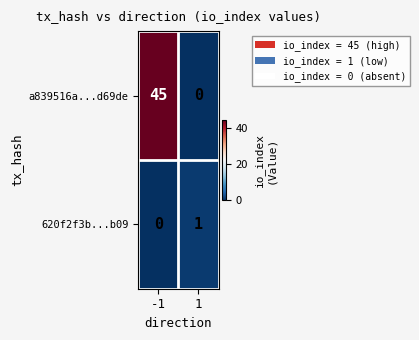

The a839516a...d69de series shows 0 at 1. True or false?

True